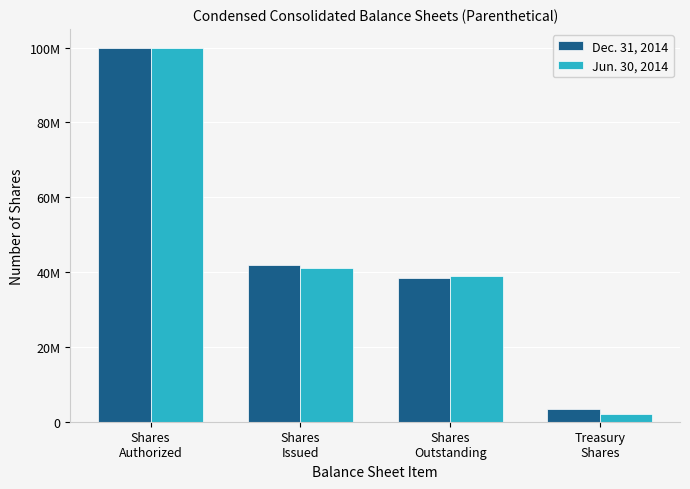

What are all the series names shown in the legend?

Dec. 31, 2014, Jun. 30, 2014